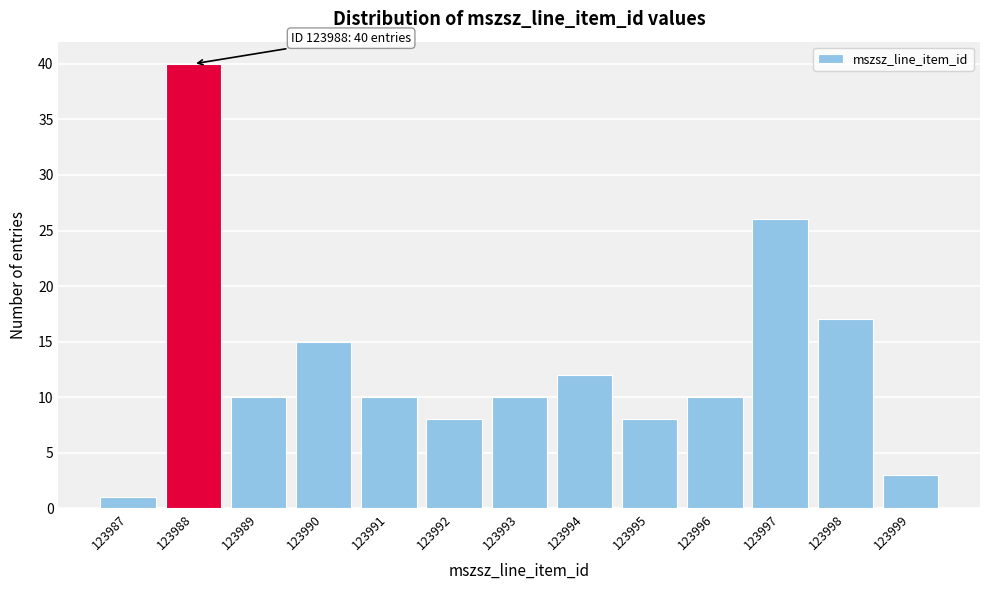

Reading left to right, extract all data points from this chart.

1	40	10	15	10	8	10	12	8	10	26	17	3